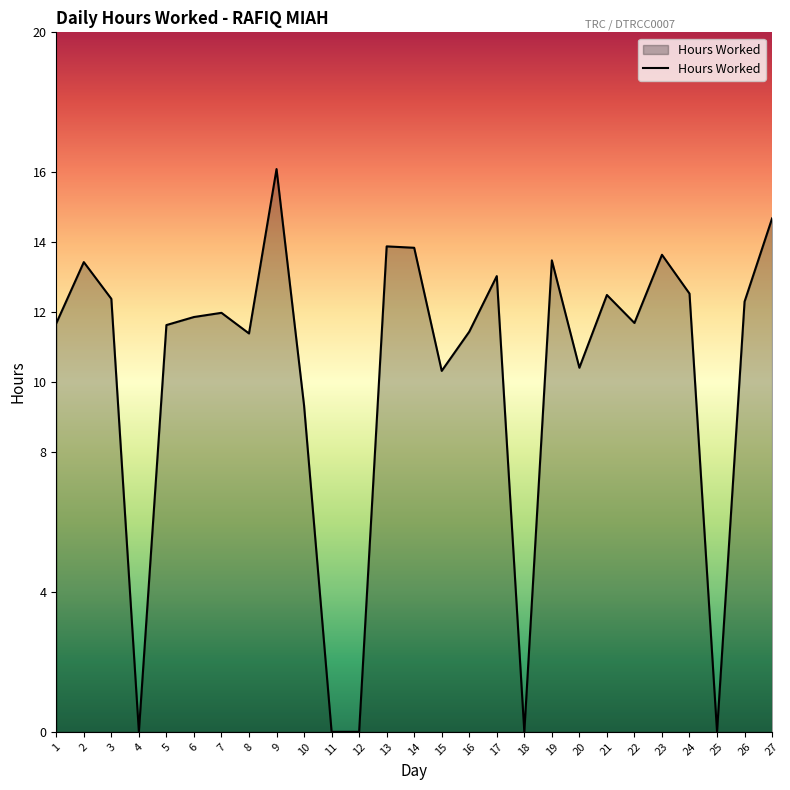

Does the chart display data point markers on the line(s)?

No